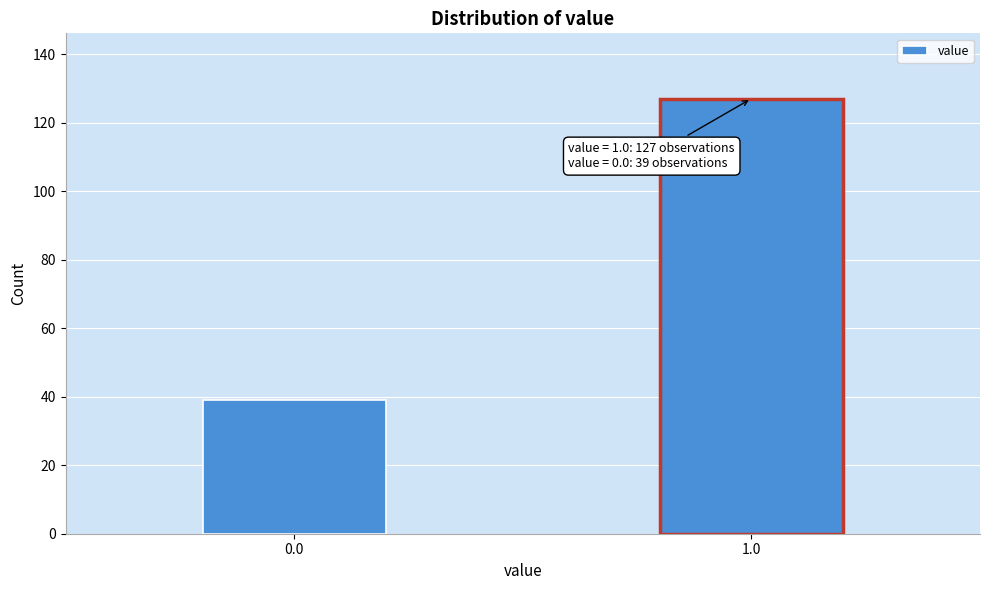

Reading left to right, extract all data points from this chart.

39	127